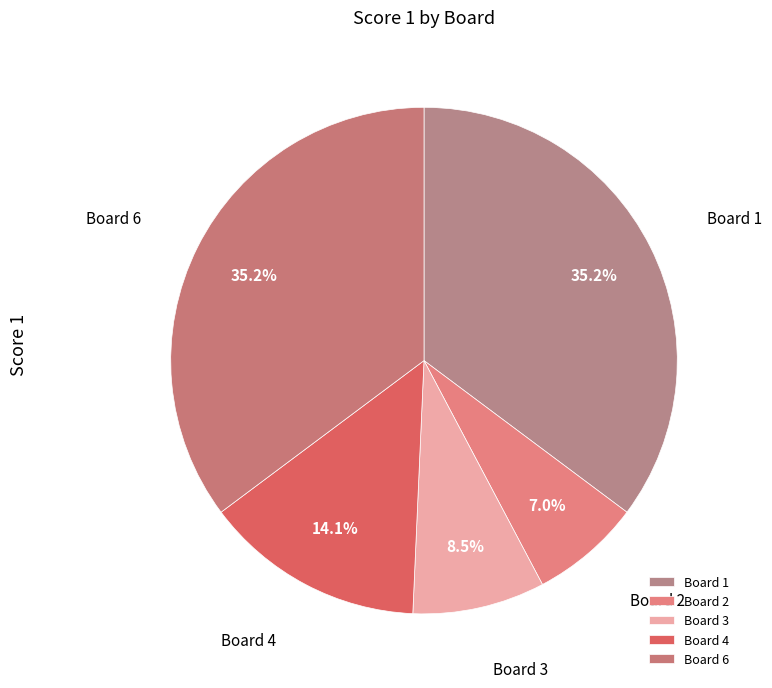

How many segments does this pie chart have?

5